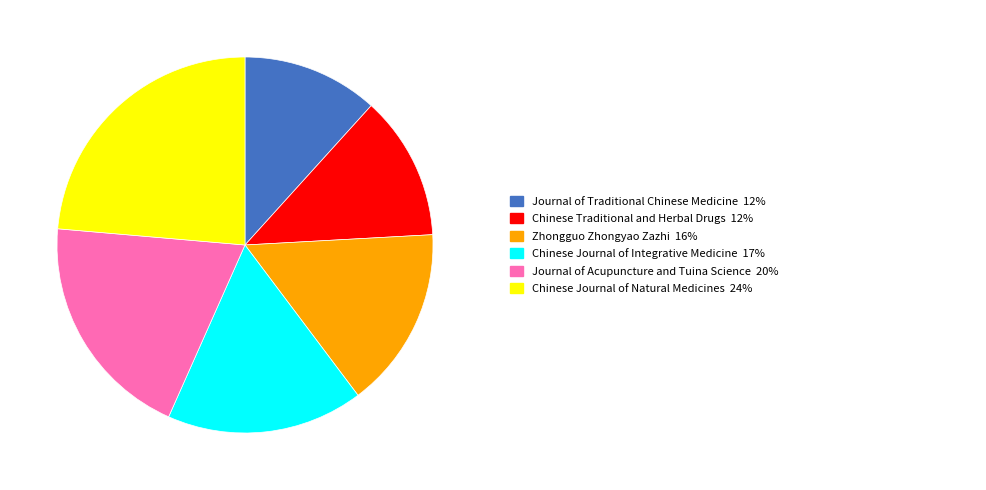

Is there a majority slice in this chart?

No